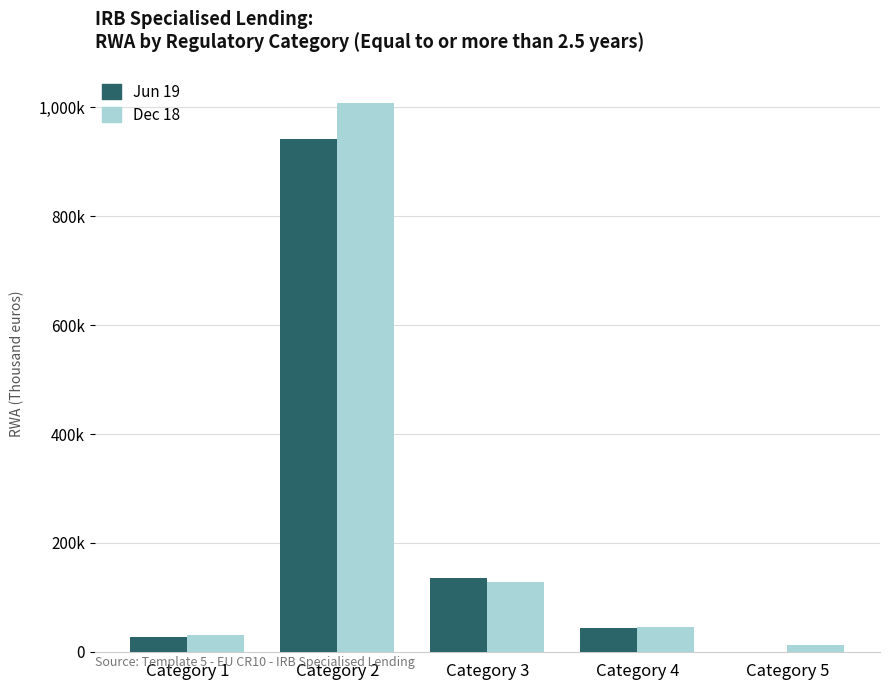

What are all the series names shown in the legend?

Jun 19, Dec 18